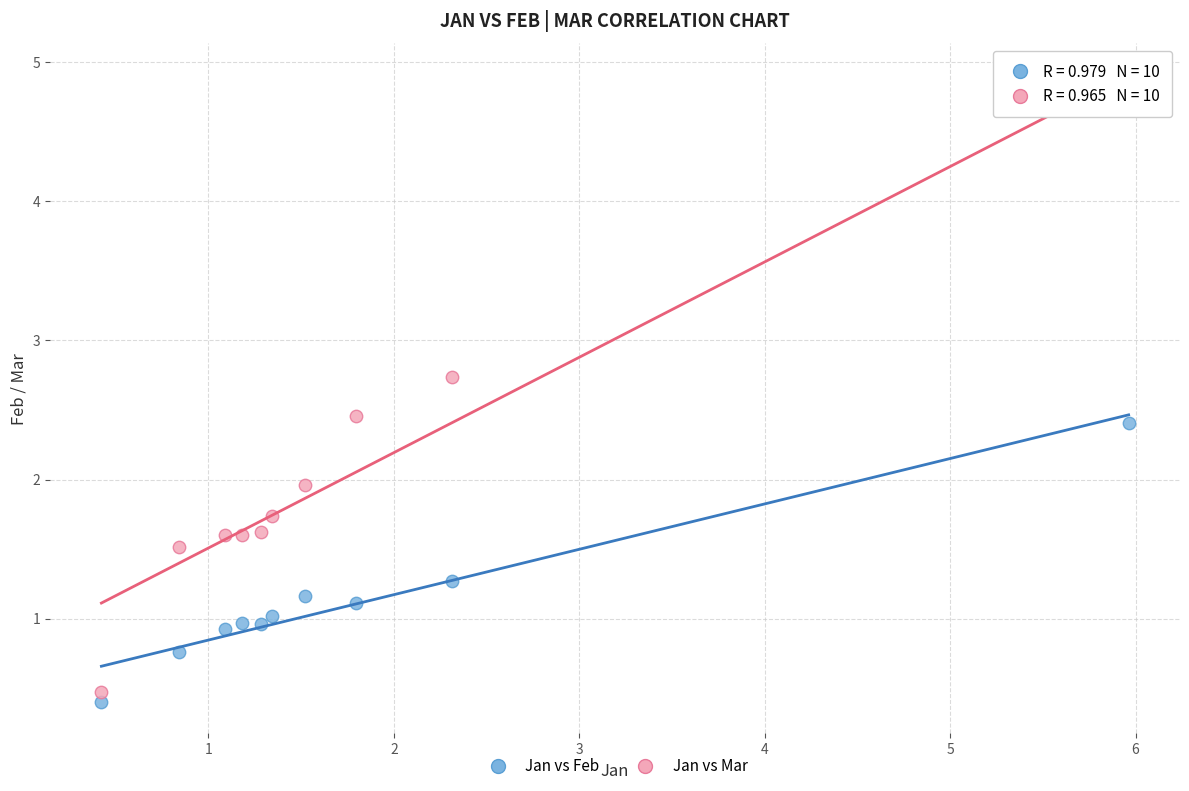

Which series has the largest Y range (max minus min)?

Jan vs Mar